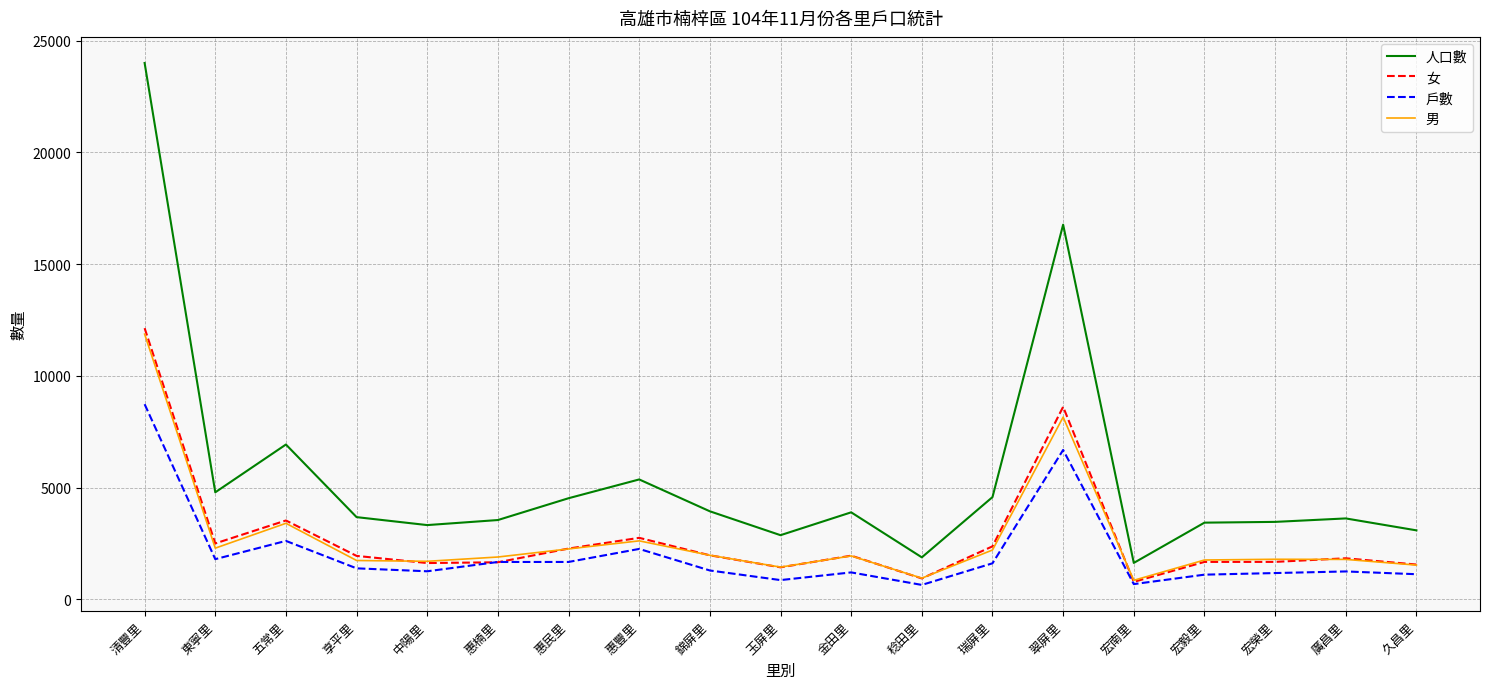

How many values in the 戶數 series are below 1288?

9